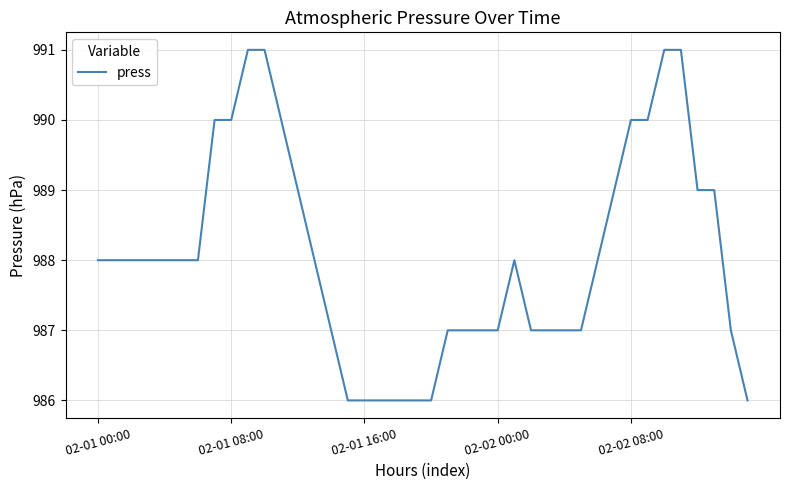

What is the minimum value shown in the chart?

986